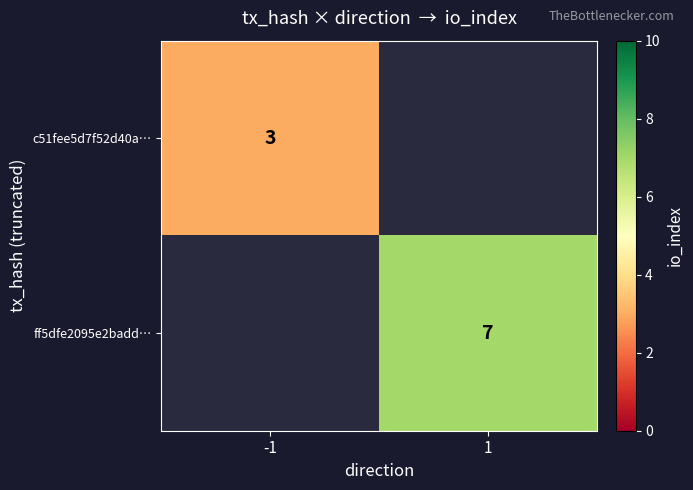

Is it true that ff5dfe2095e2badd… equals 3 at 1?

False